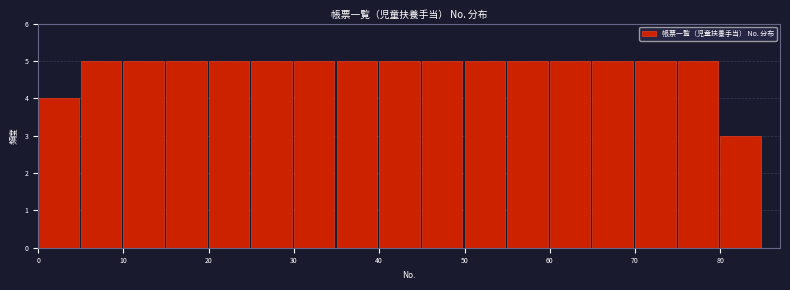

Reading left to right, list every bar in this chart as the range it spans on the x-axis followed by its height. The values are not printed on the chart, so give them approximately, as read against the axis.

0 to 5: 4
5 to 10: 5
10 to 15: 5
15 to 20: 5
20 to 25: 5
25 to 30: 5
30 to 35: 5
35 to 40: 5
40 to 45: 5
45 to 50: 5
50 to 55: 5
55 to 60: 5
60 to 65: 5
65 to 70: 5
70 to 75: 5
75 to 80: 5
80 to 85: 3